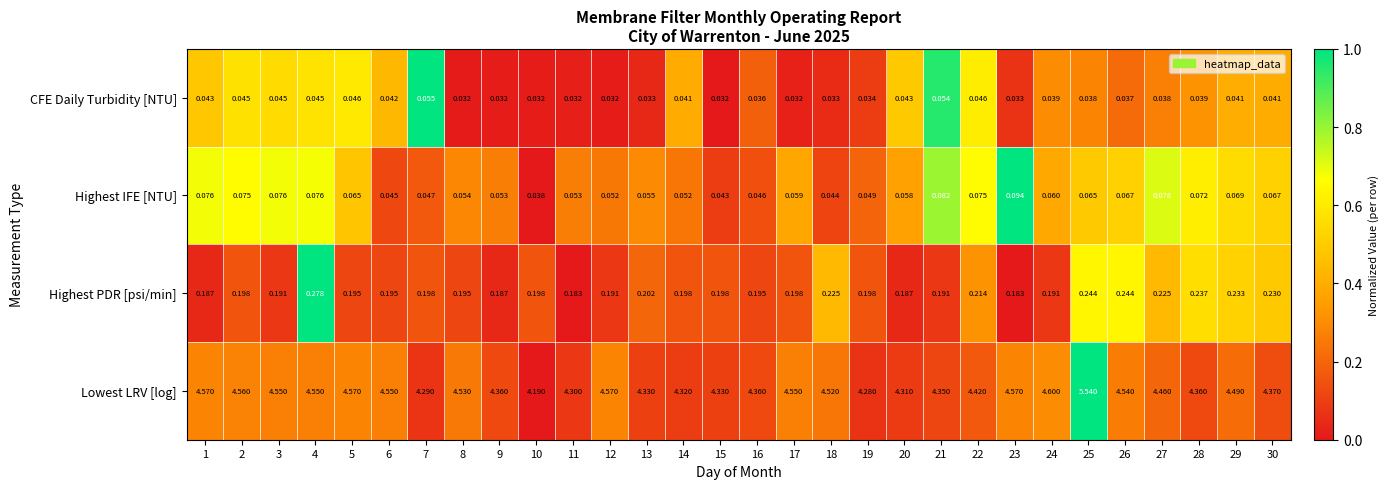

Between 16 and 19, which series saw the biggest shift?

Lowest LRV [log]